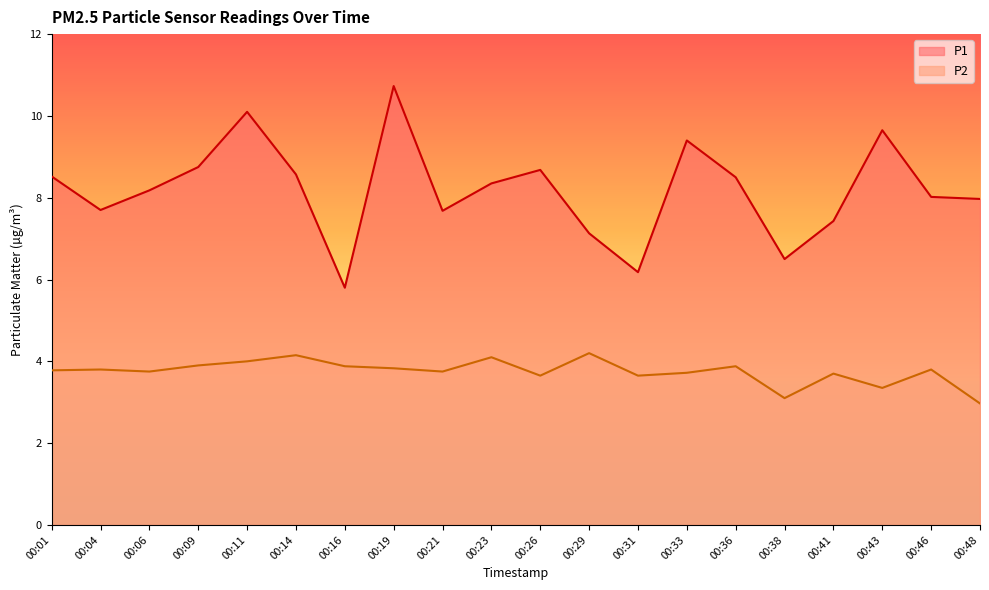

Rank the categories by P2 value from highest to lowest.

00:29, 00:14, 00:23, 00:11, 00:09, 00:16, 00:36, 00:19, 00:04, 00:46, 00:01, 00:06, 00:21, 00:33, 00:41, 00:26, 00:31, 00:43, 00:38, 00:48